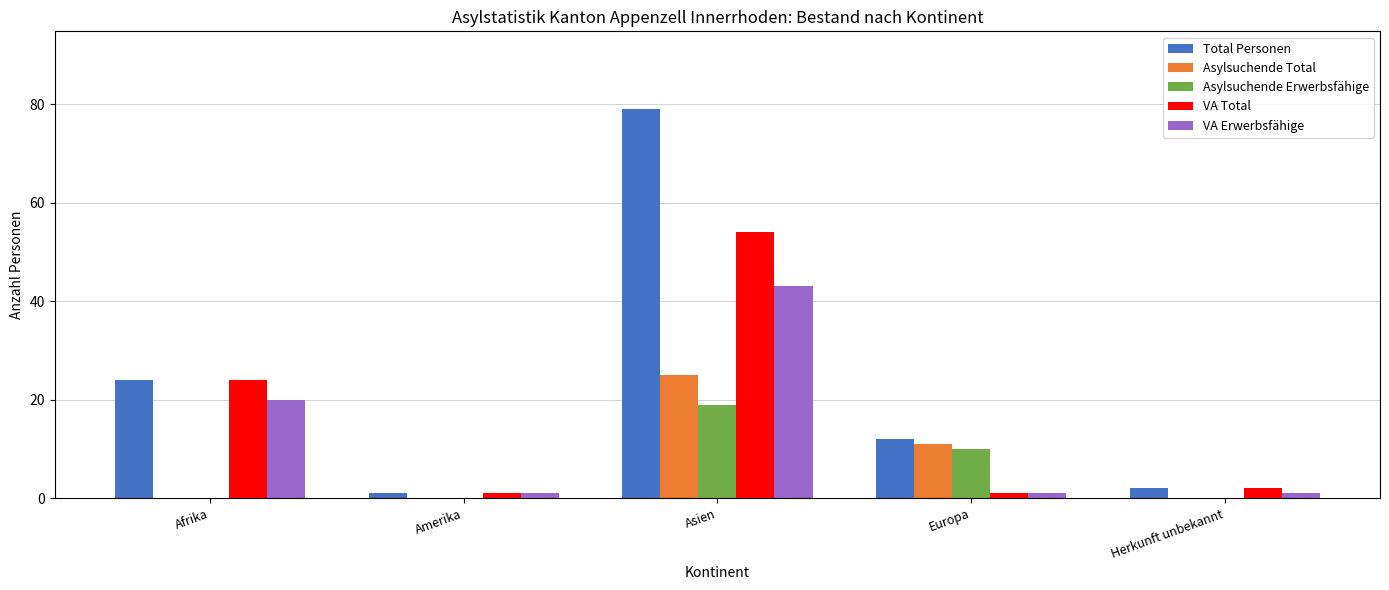

What is the total value across all series at Europa?

35